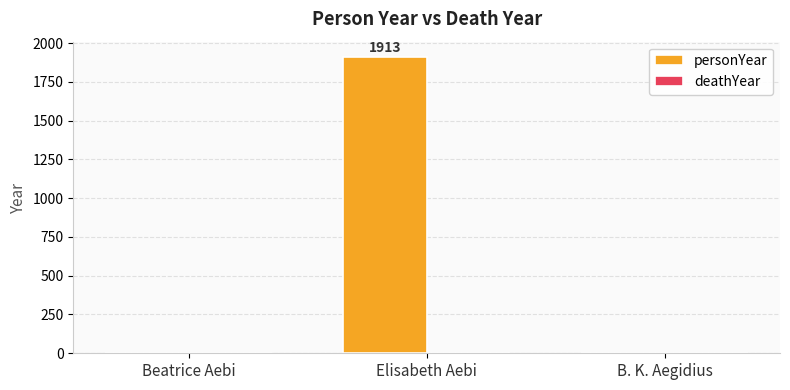

What is the sum of all values?

1913